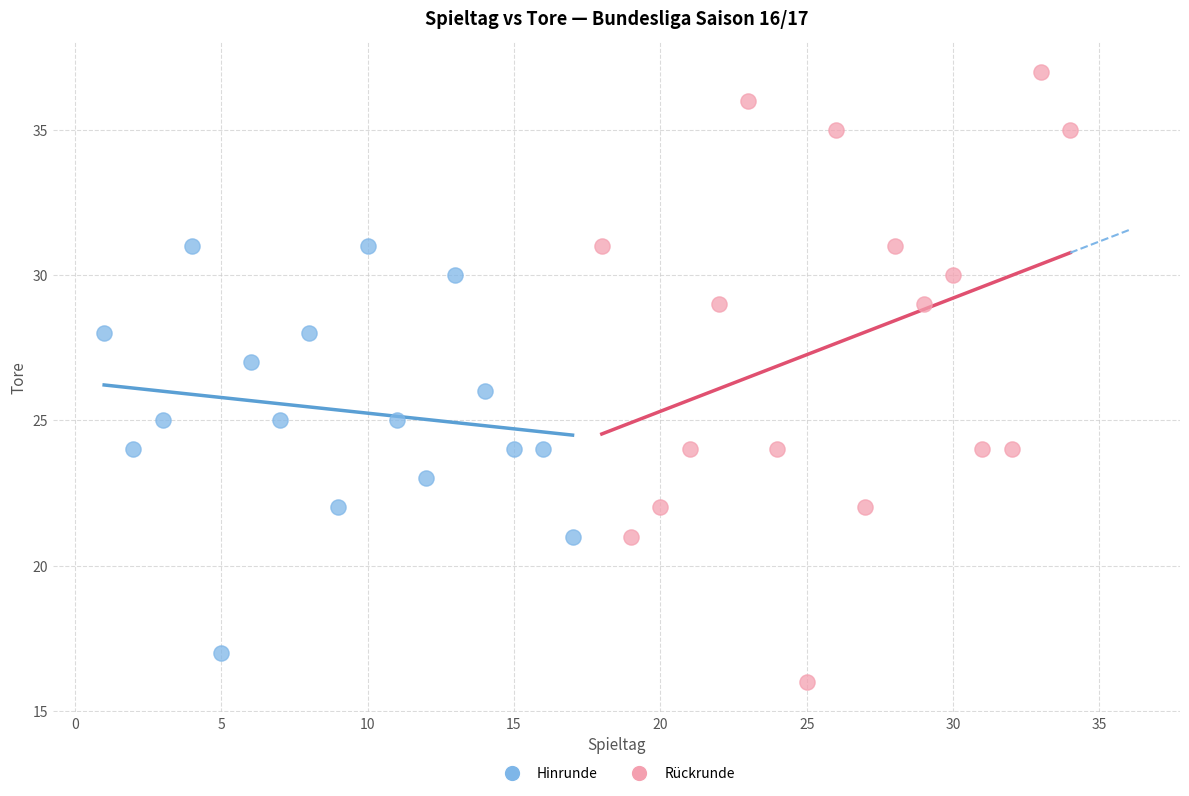

Which series contains the highest Y value?

Rückrunde